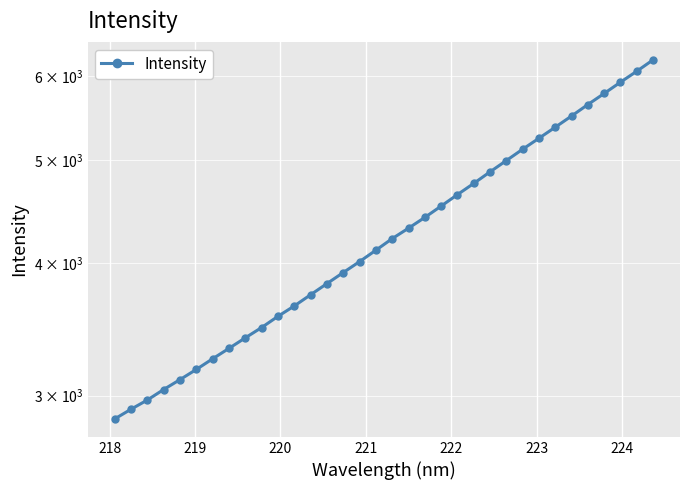

True or false: the data shows 1487.1 at 225.

False